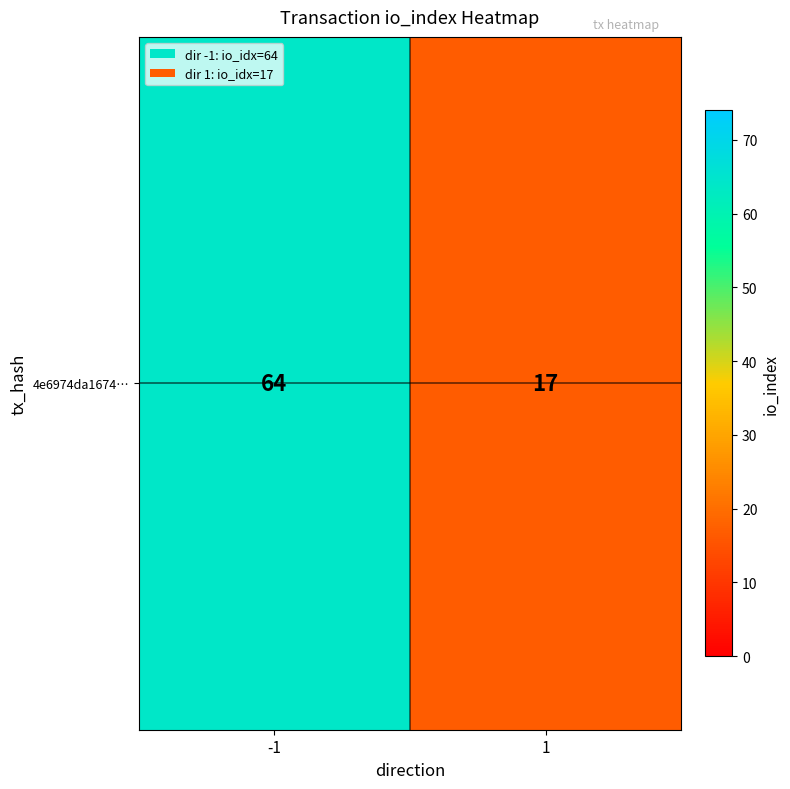

At which label is the value closest to 40?

1